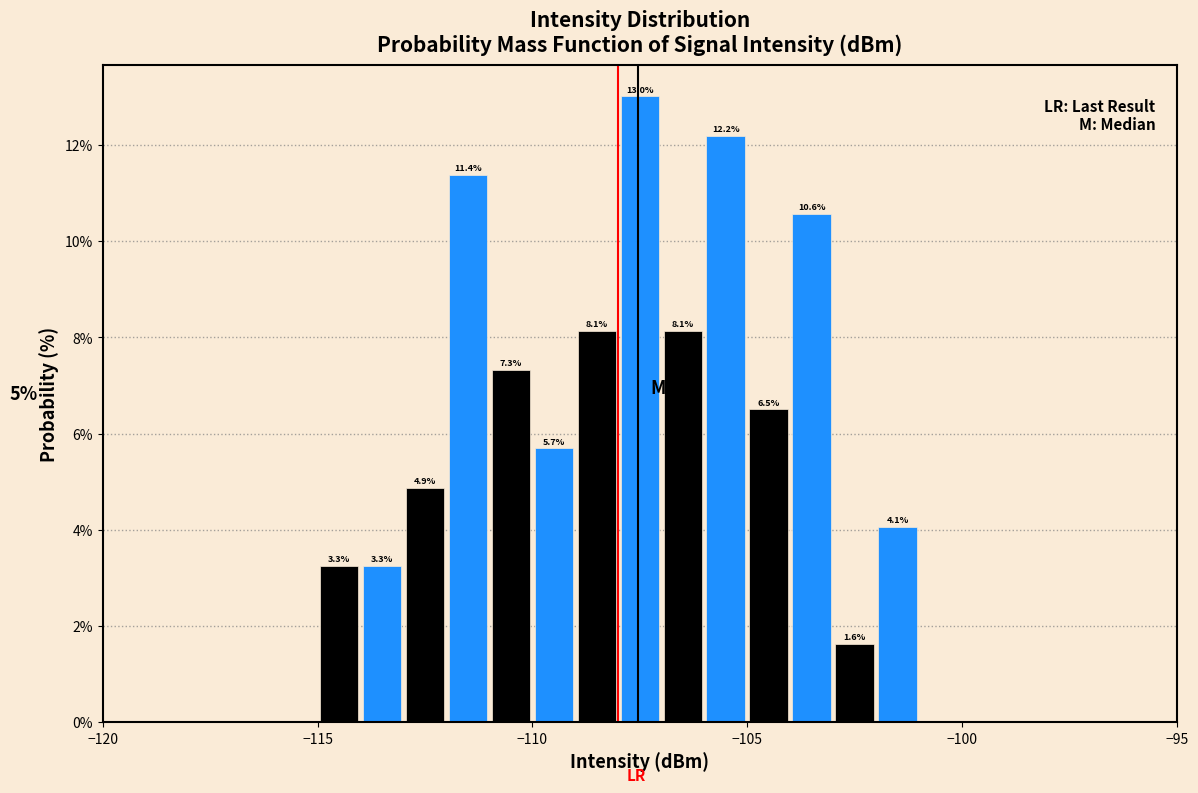

Around what value on the x-axis is the tallest bar? Give the approximate position of its centre, as read against the axis.

-107.5